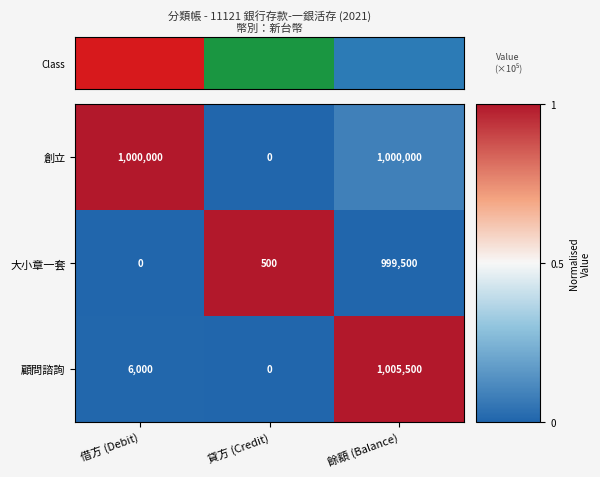

At 借方 (Debit), list the series in order from smallest to largest.

大小章一套, 顧問諮詢, 創立